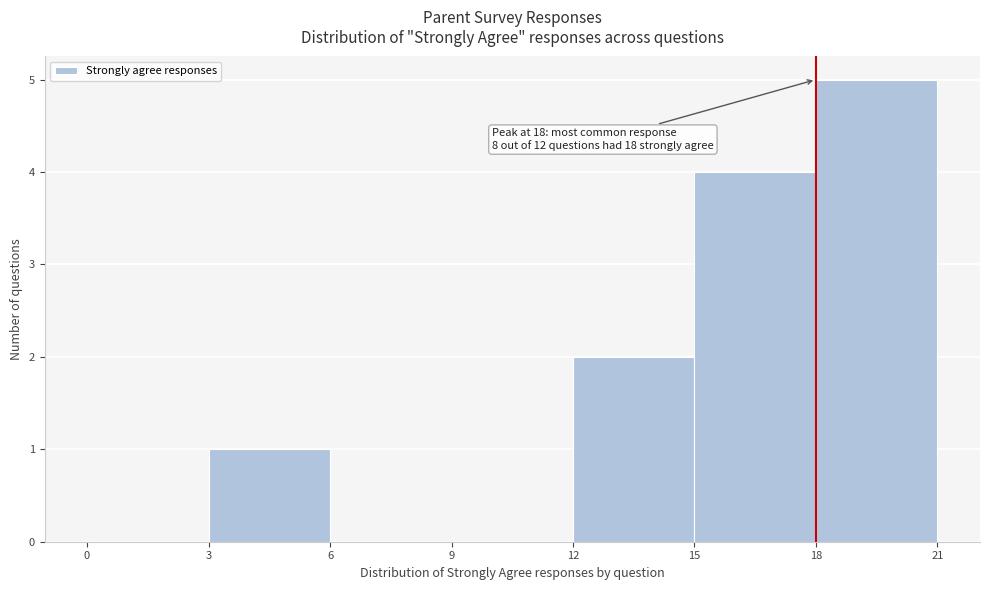

Over which range of the x-axis is the bar tallest?

18 to 21